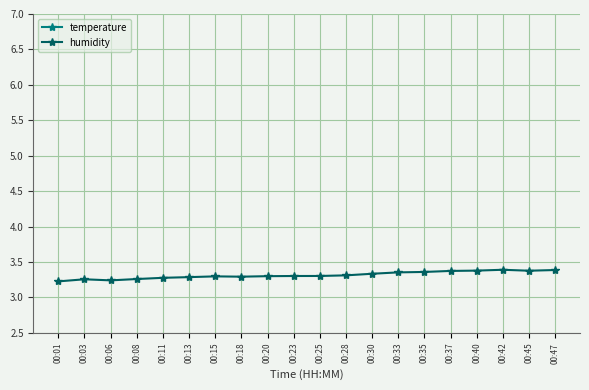

The humidity series shows 5.6 at 00:23. True or false?

False